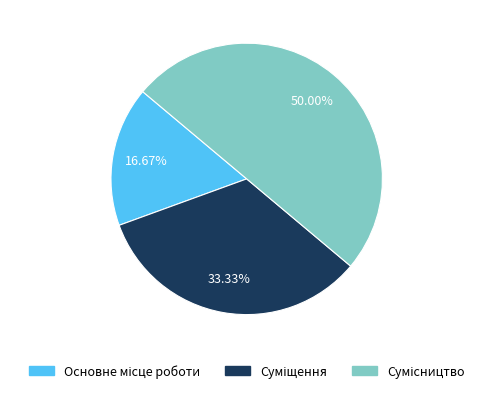

True or false: Суміщення accounts for 40% of the total.

False